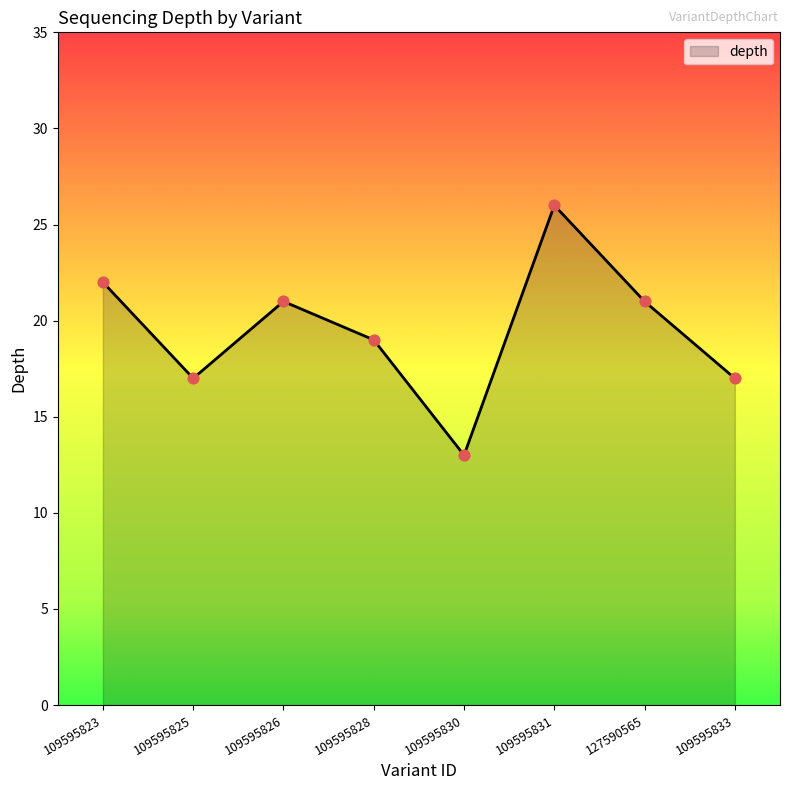

What is the change in value from 109595830 to 109595833?

+4